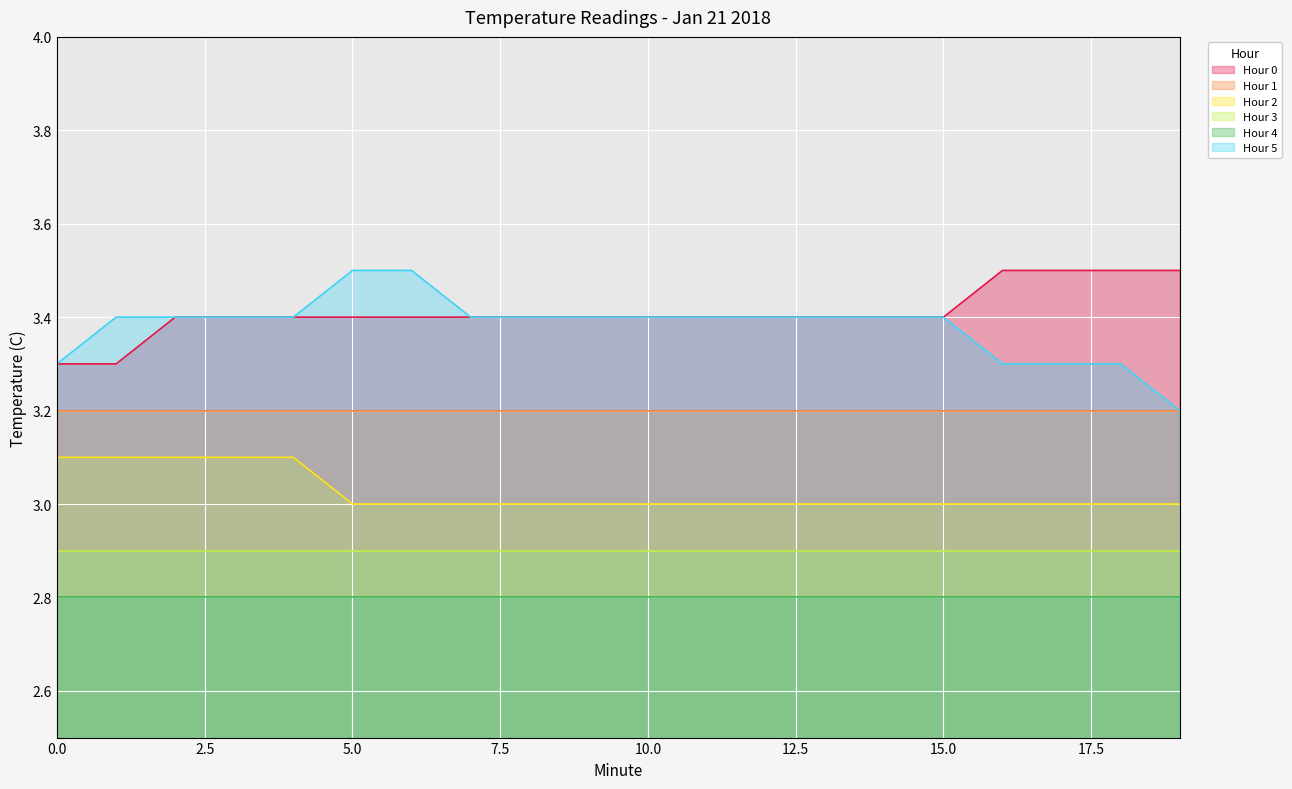

True or false: Hour 5 has more than 0 interior local peaks.

False